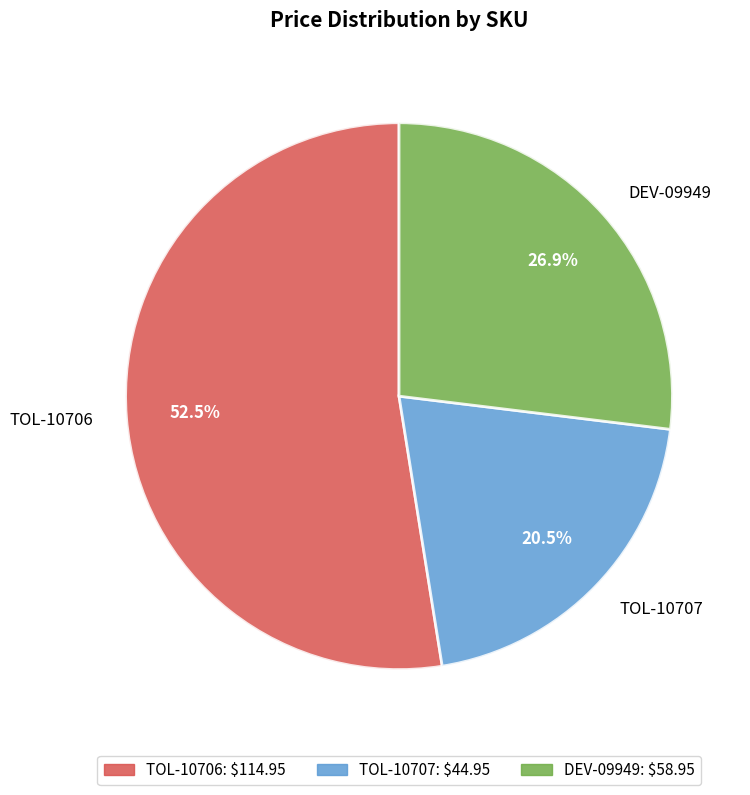

Which has a higher value, TOL-10706 or TOL-10707?

TOL-10706